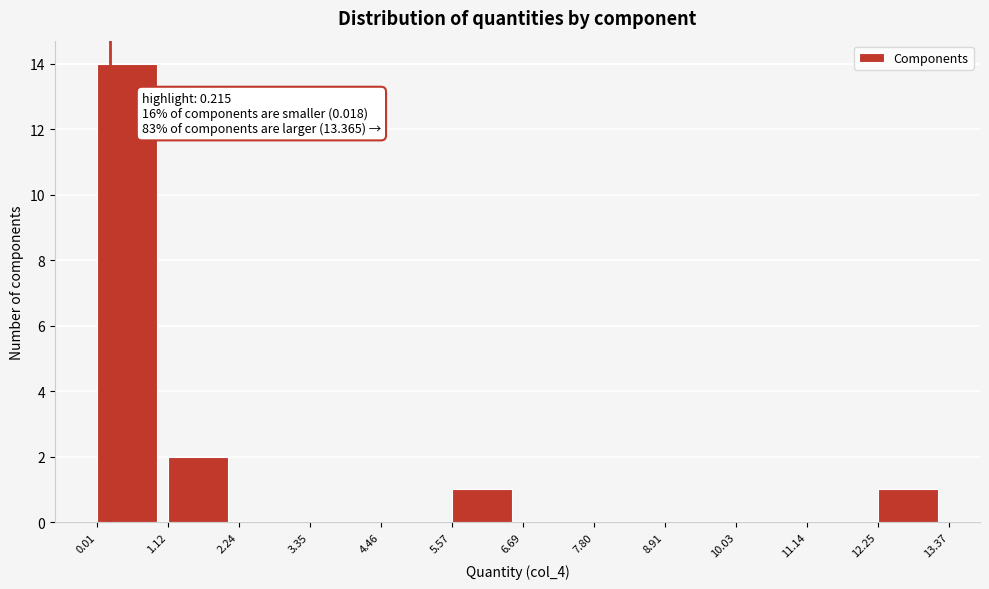

Over which range of the x-axis is the bar tallest?

0.01 to 1.12